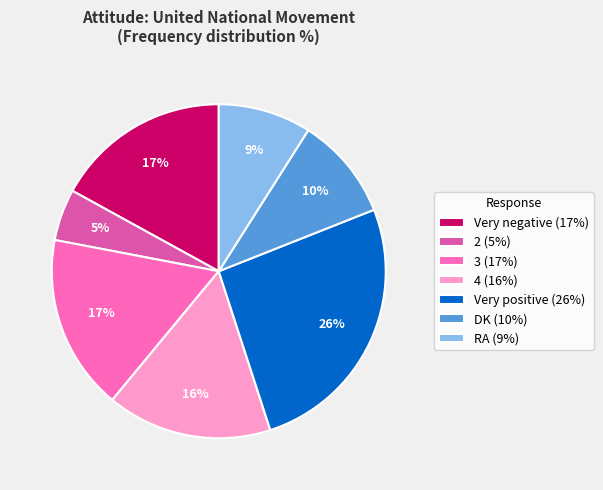

What is the largest slice in the pie chart?

Very positive